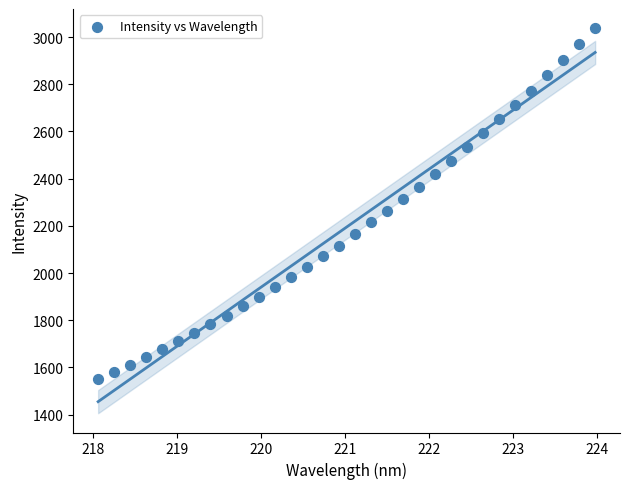

What is the range of X values (max minus min)?

5.9